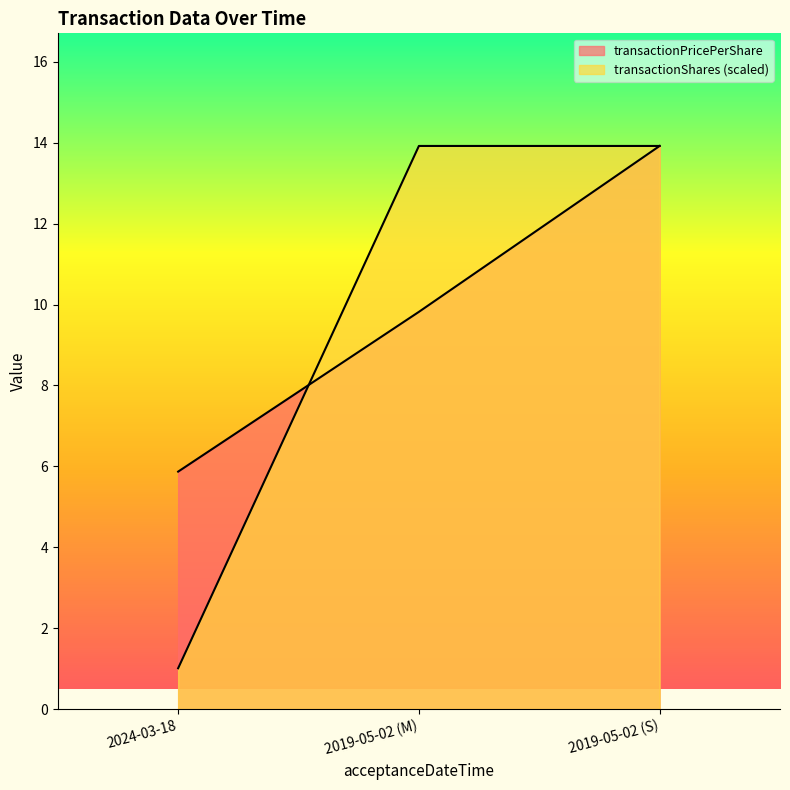

How many lines are shown in the chart?

2